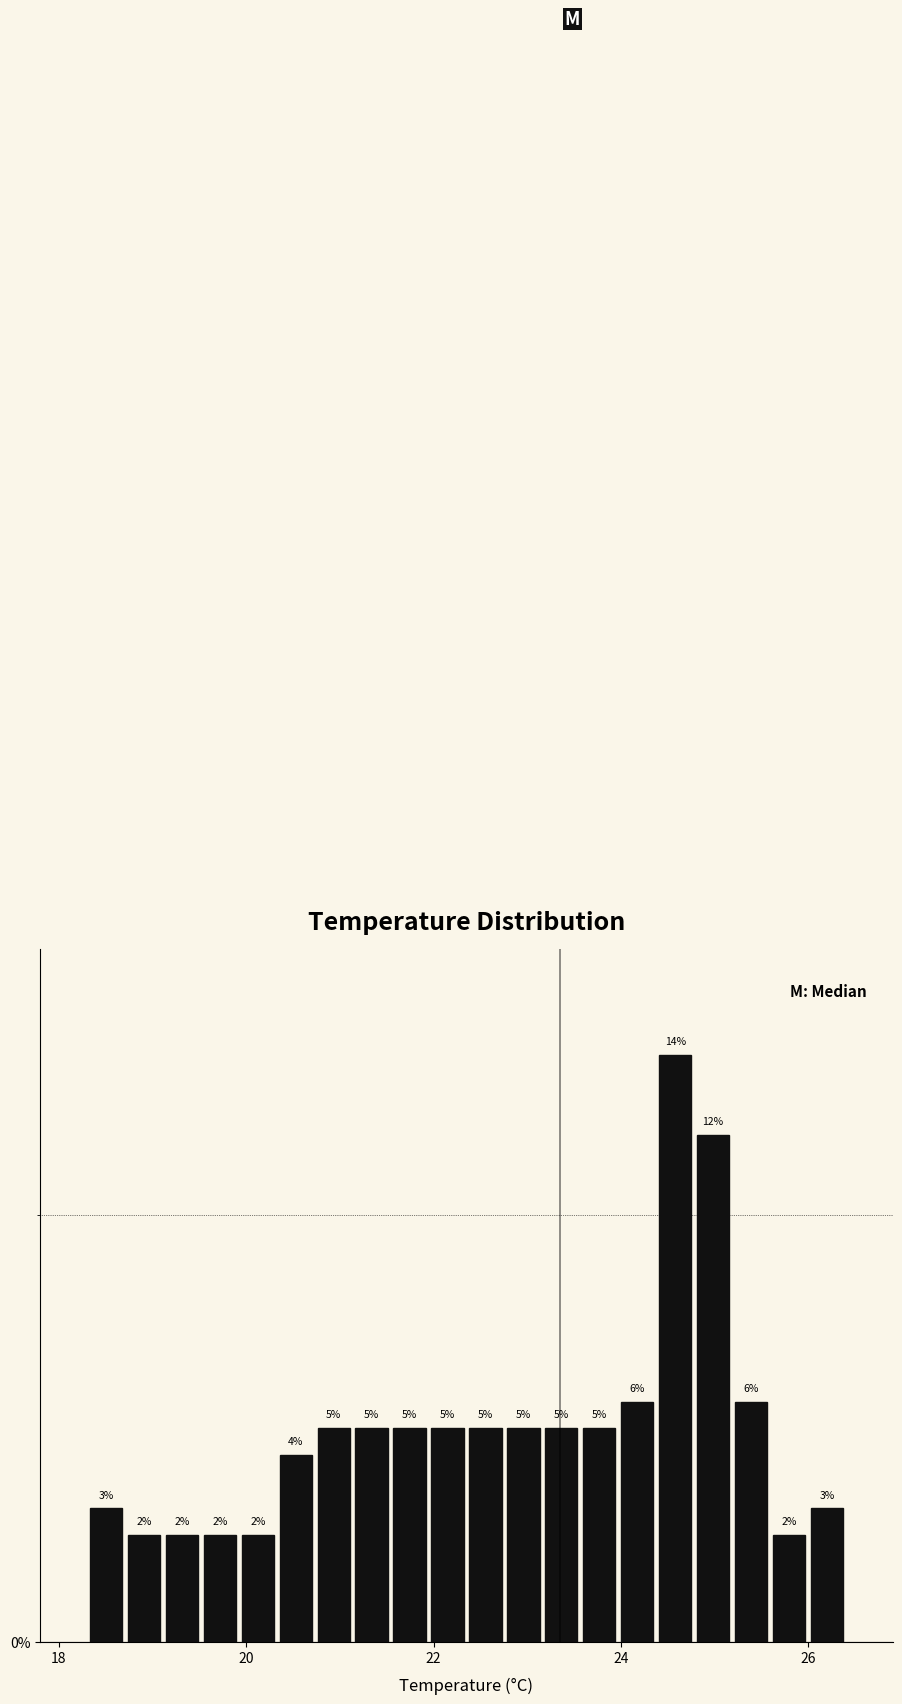

Read against the x-axis, roughly where is the centre of the tallest bar?

24.6